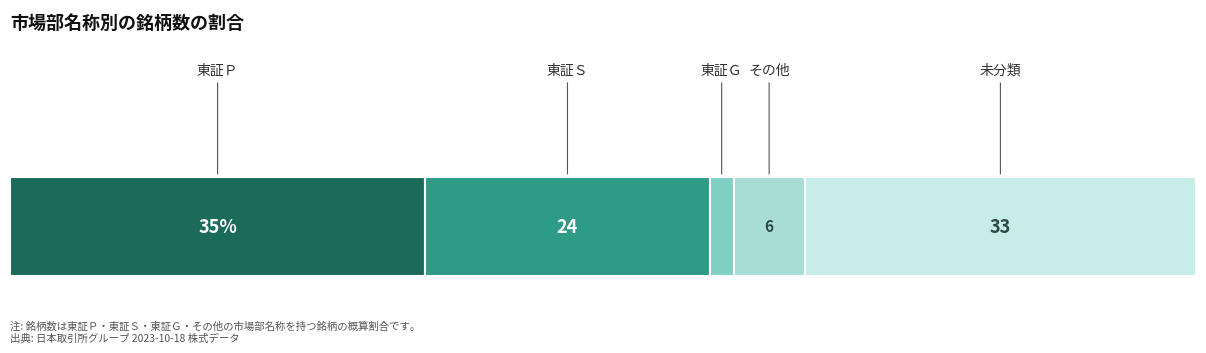

At which category is the sum across all series the highest?

東証Ｐ